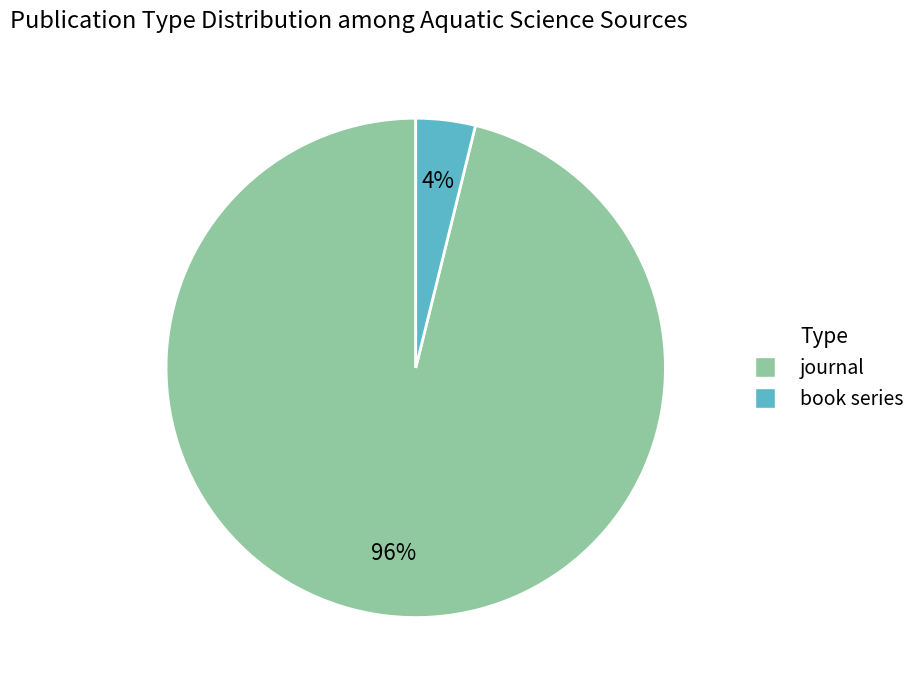

To the nearest percent, what portion does journal represent?

96%